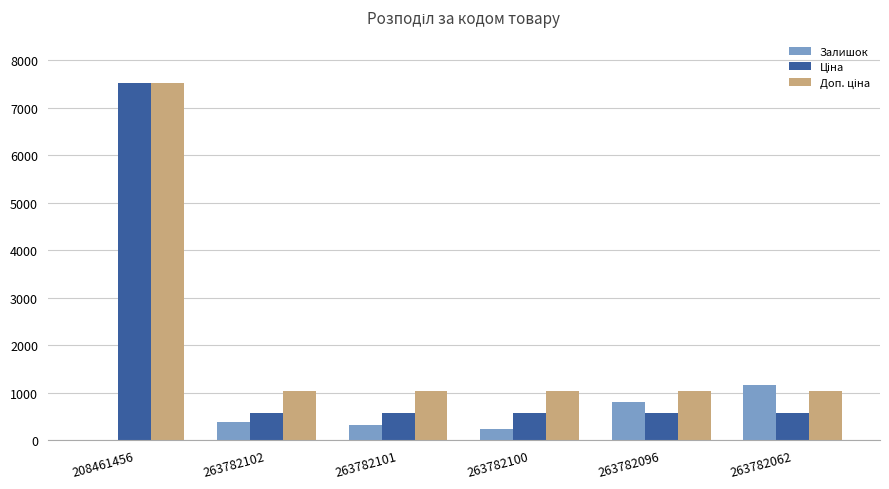

What is the sum of all Залишок values?

2935.0